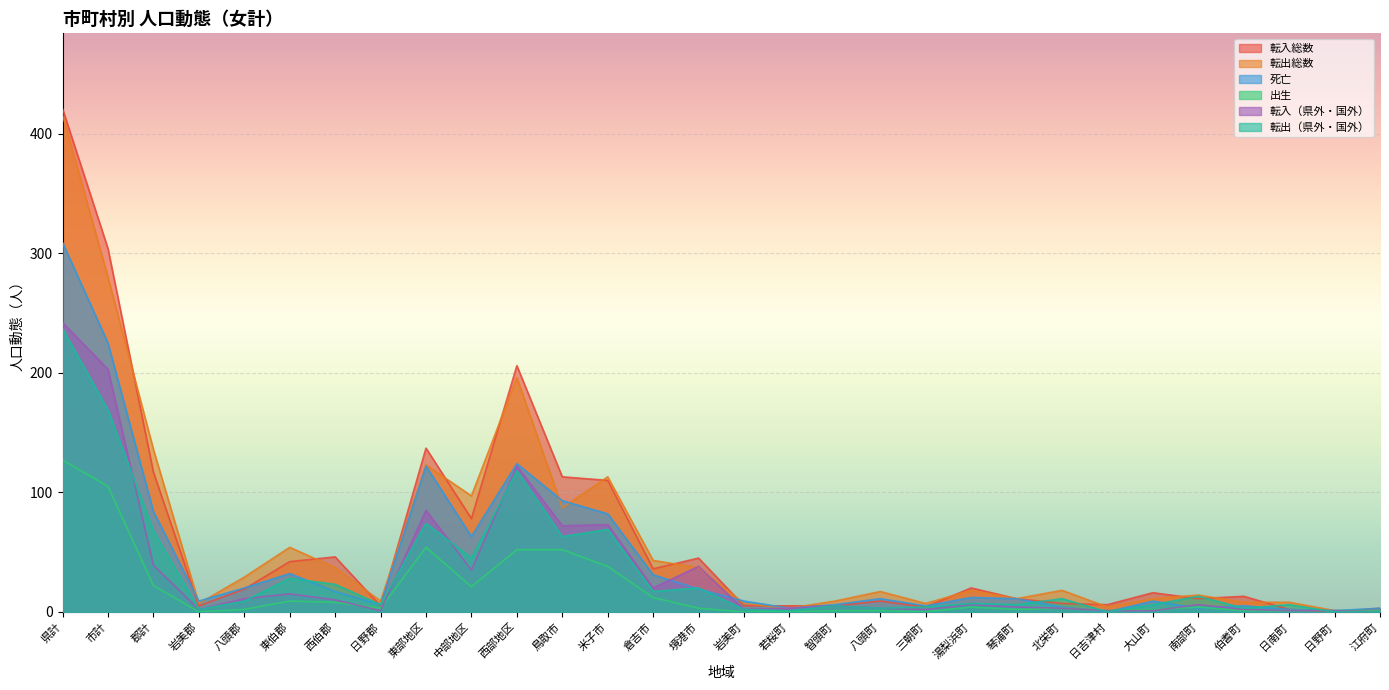

What position from the left is 中部地区?

10